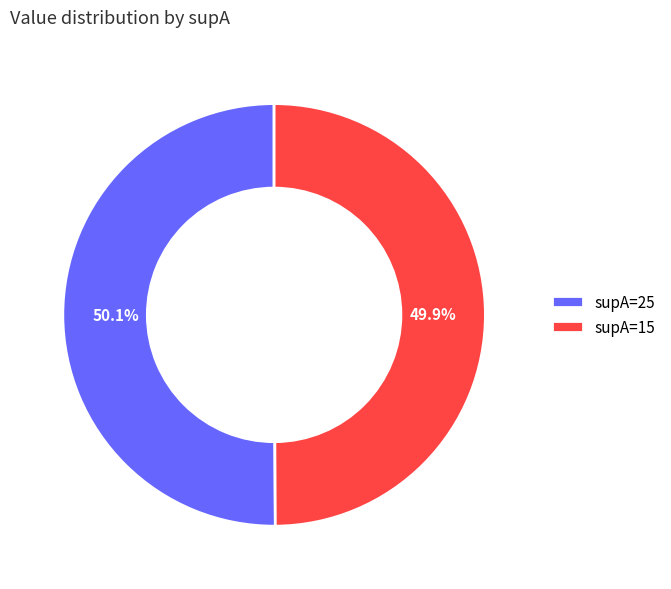

Is it true that supA=25 is 50% of the pie?

True